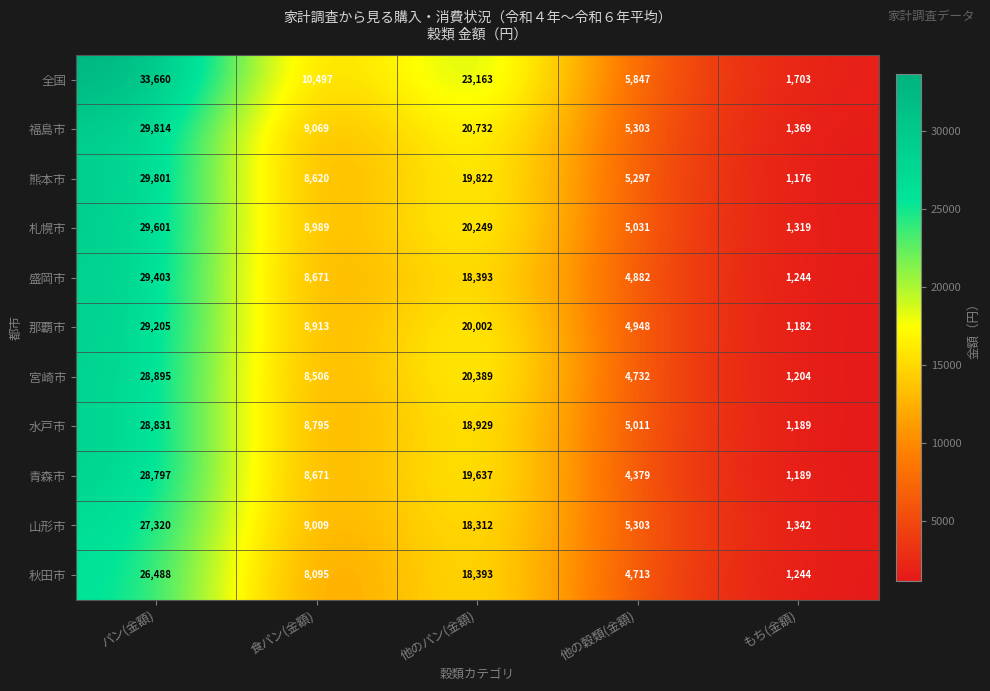

The value of 那覇市 at 食パン(金額) is 12886. True or false?

False